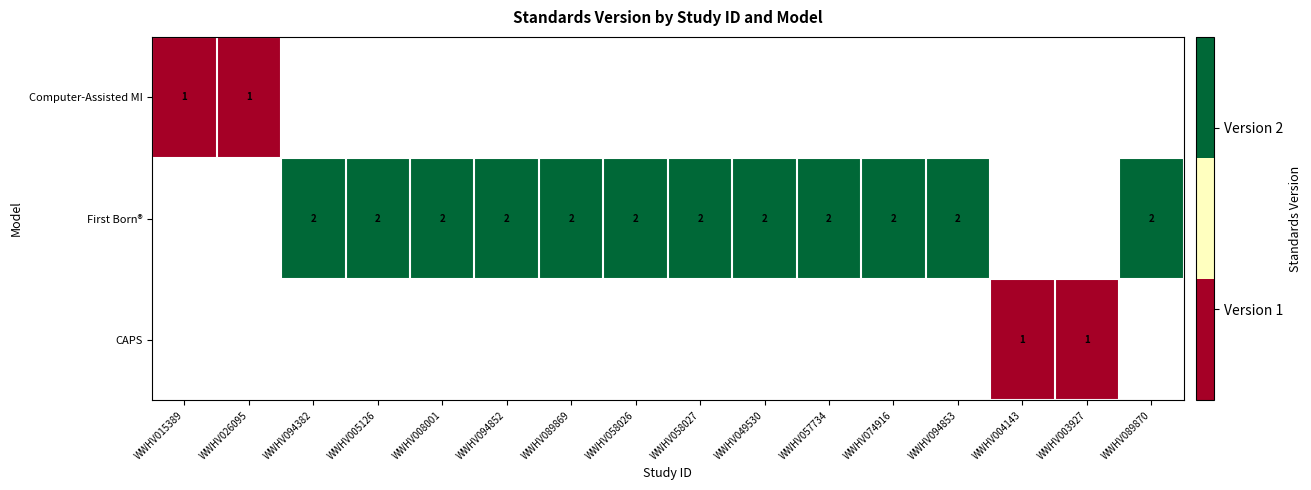

The value of First Born® at WWHV005126 is 2. True or false?

True